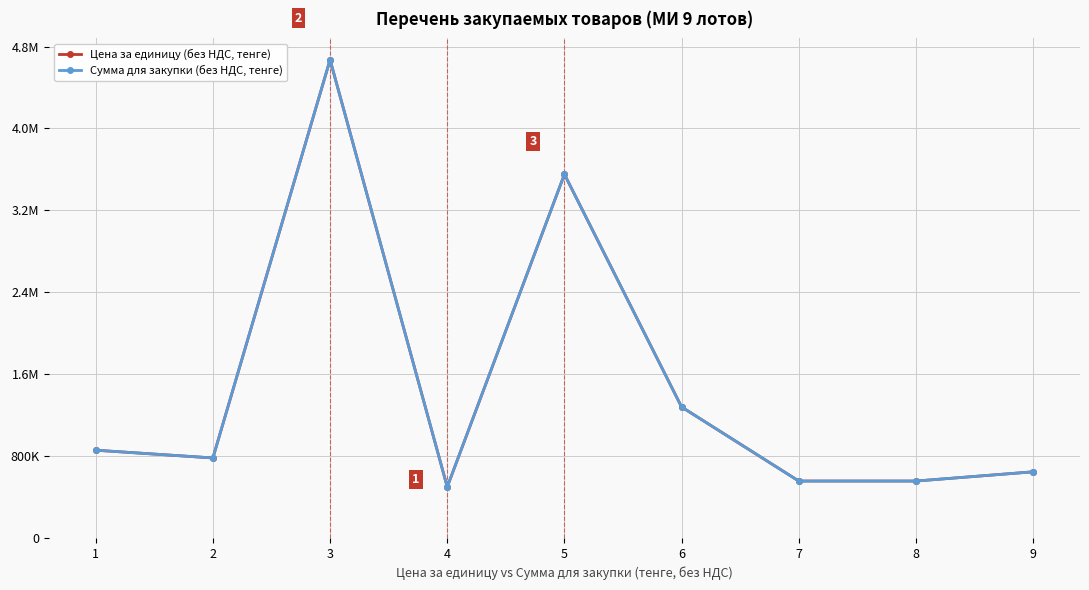

Is this an area chart (filled region under the line)?

No